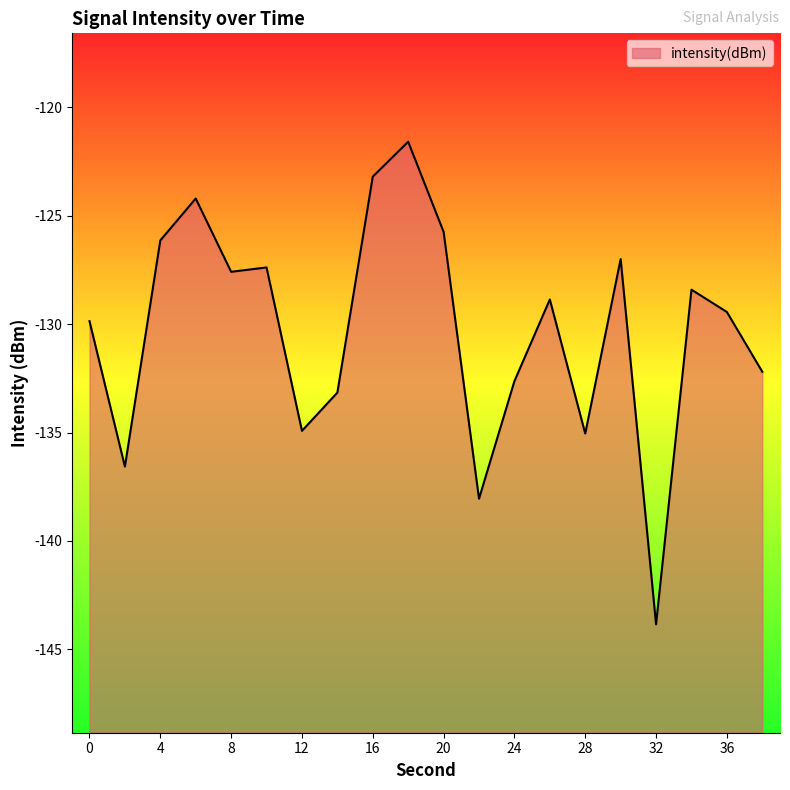

Where is the first local minimum?

2